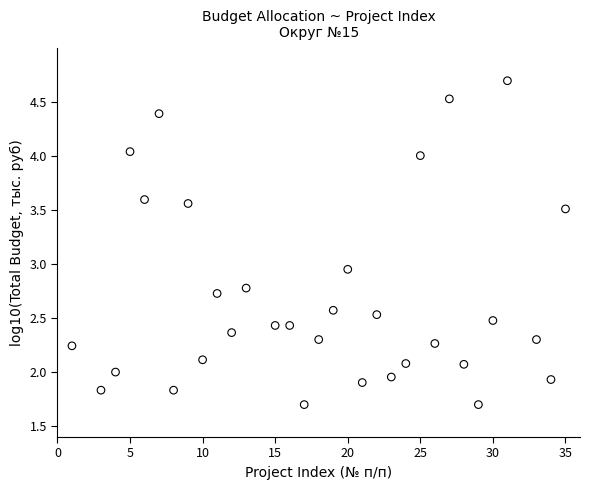

What is the range of X values (max minus min)?

34.0